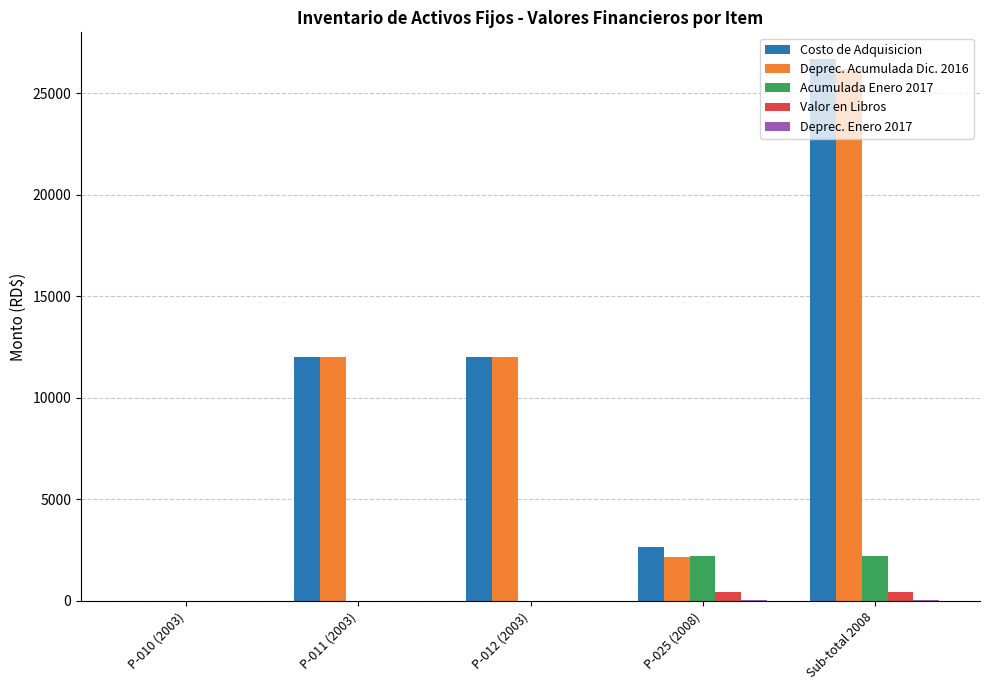

What is the sum of all Acumulada Enero 2017 values?

4439.6